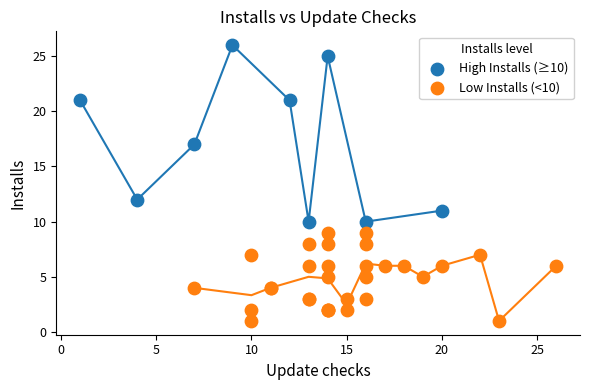

Which series reaches the minimum Y coordinate?

Low Installs (<10)